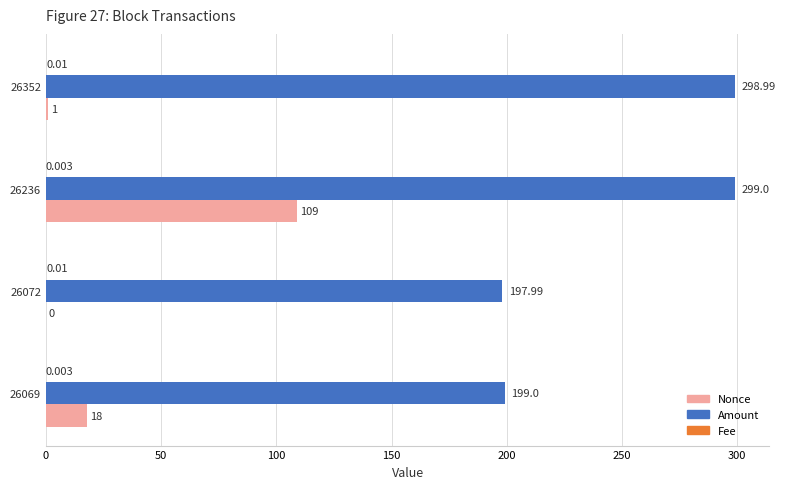

How many categories are shown in the chart?

4